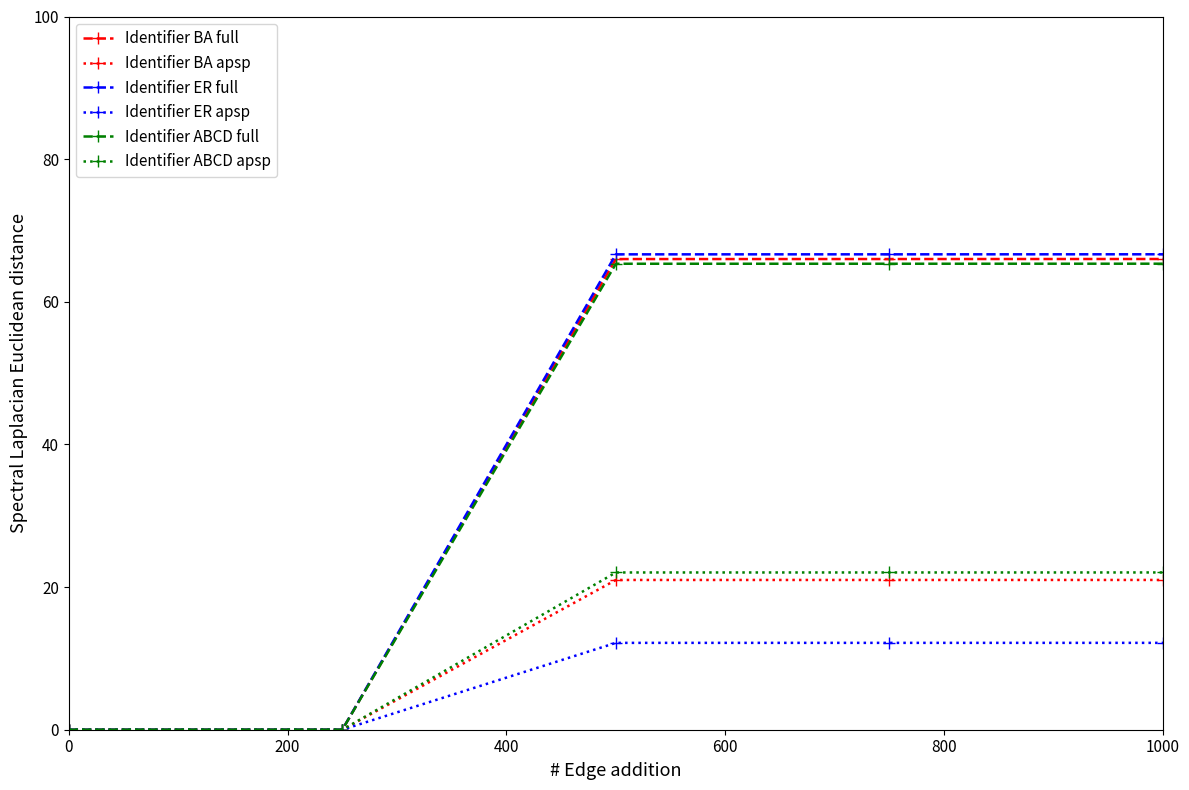

Which series has the widest spread of values?

Identifier ER full